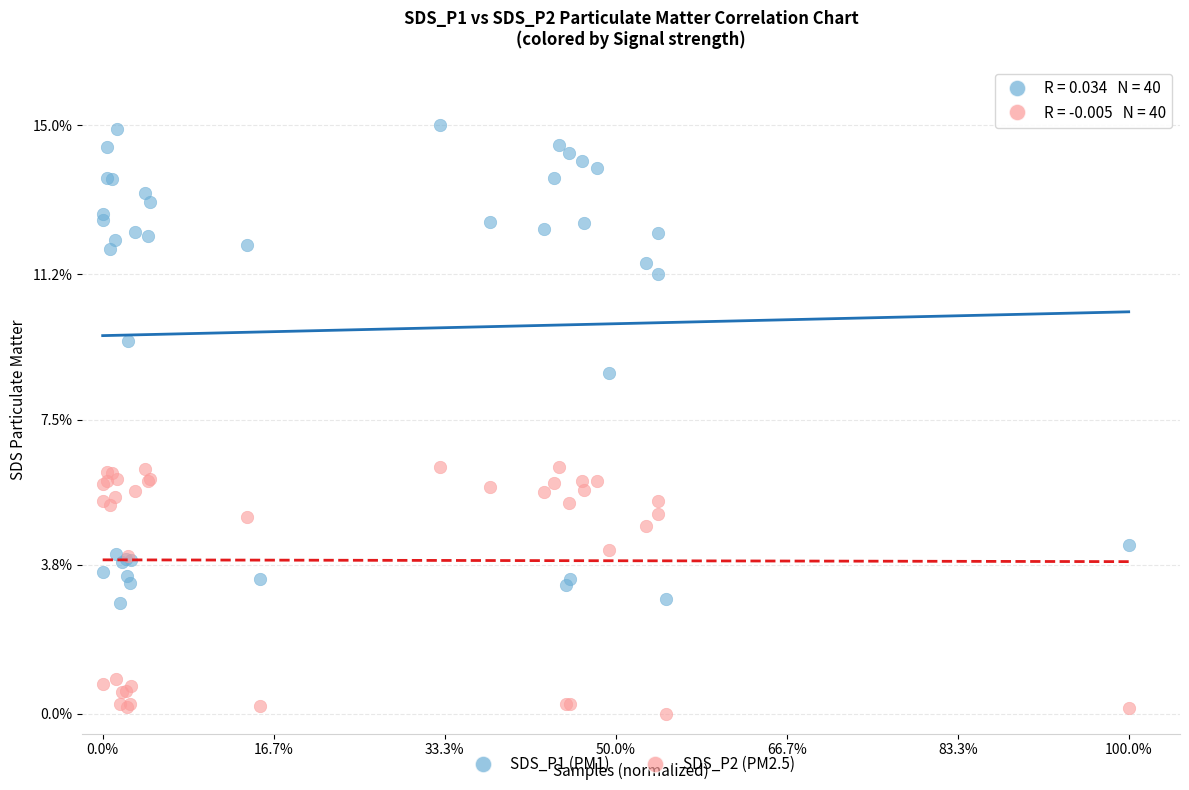

What are all the series names shown in the legend?

SDS_P1 (PM1), SDS_P2 (PM2.5)